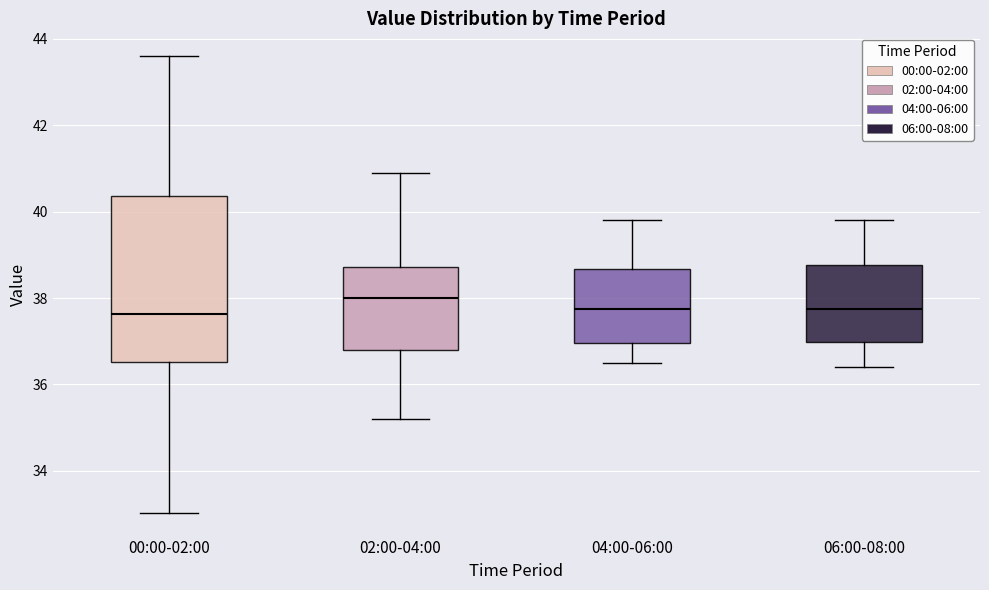

Where is the upper edge of the box for 00:00-02:00 on the y-axis? The values are not printed on the chart, so give them approximately, as read against the axis.

40.4